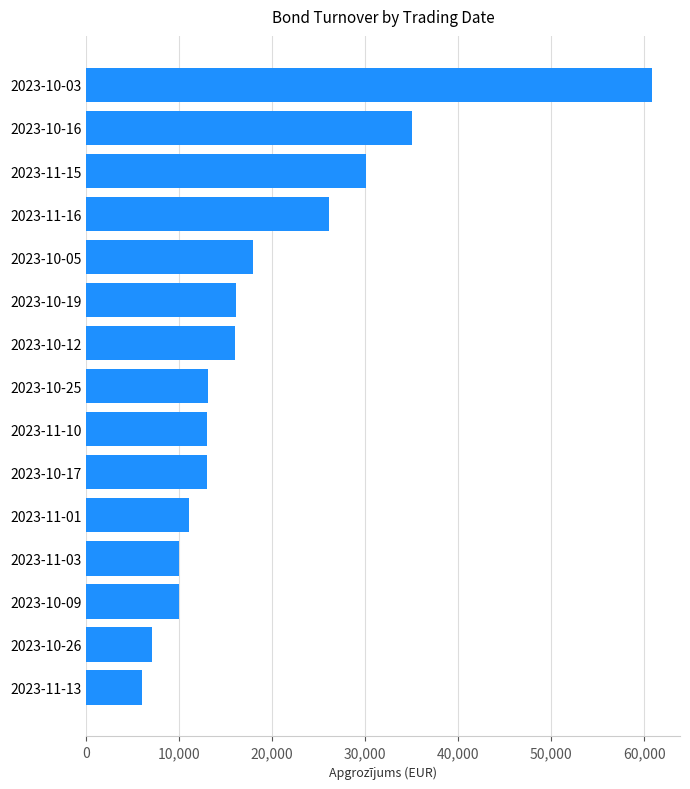

Does the chart contain any negative values?

No